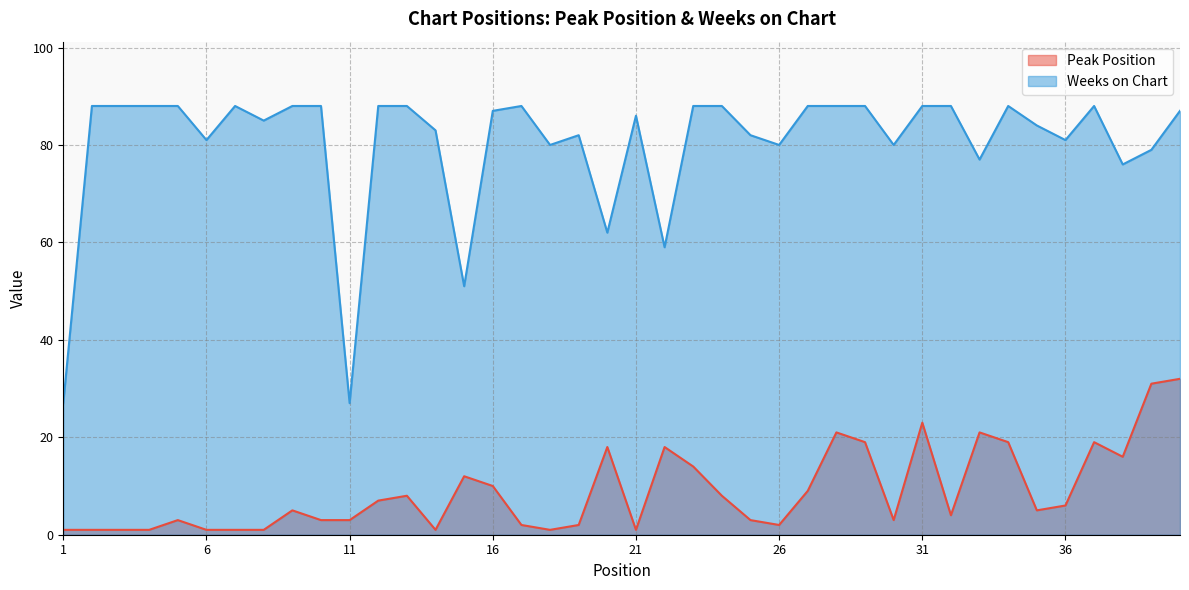

What are all the series names shown in the legend?

Peak Position, Weeks on Chart